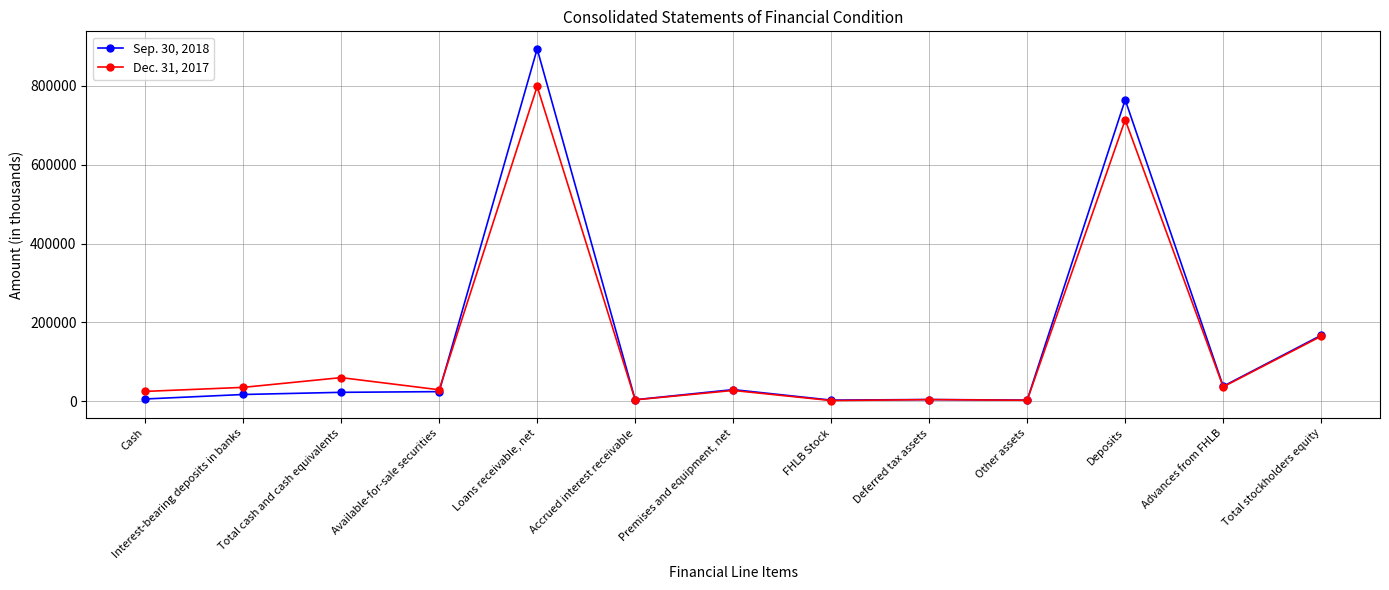

True or false: Sep. 30, 2018 and Dec. 31, 2017 cross at least once.

True